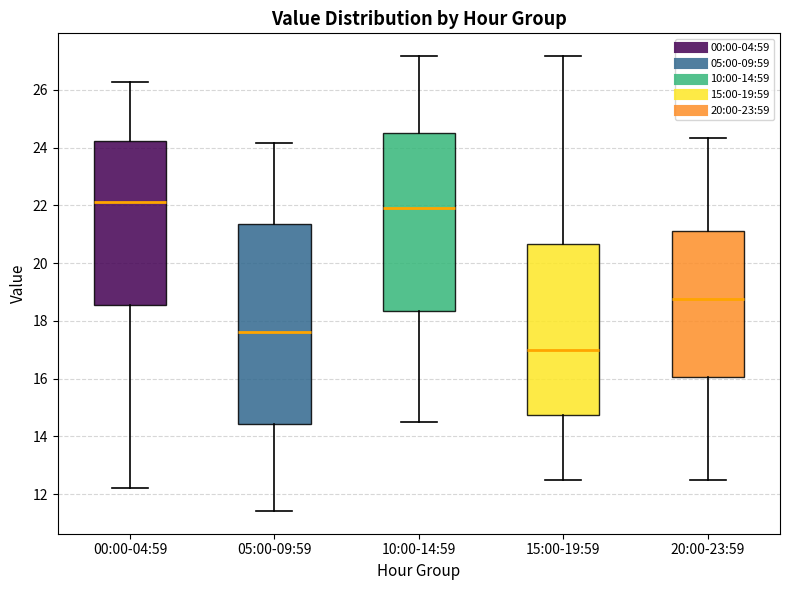

Reading left to right, transcribe this box plot: for each box, give where its median line is, the range the box spans, and where its two whiskers end, as read against the y-axis. The values are not printed on the chart, so give them approximately, as read against the axis.

00:00-04:59: median 22.2, box 18.6 to 24.2, whiskers 12.2 to 26.2
05:00-09:59: median 17.6, box 14.4 to 21.4, whiskers 11.4 to 24.2
10:00-14:59: median 22.0, box 18.4 to 24.6, whiskers 14.6 to 27.2
15:00-19:59: median 17.0, box 14.8 to 20.6, whiskers 12.6 to 27.2
20:00-23:59: median 18.8, box 16.0 to 21.2, whiskers 12.6 to 24.4